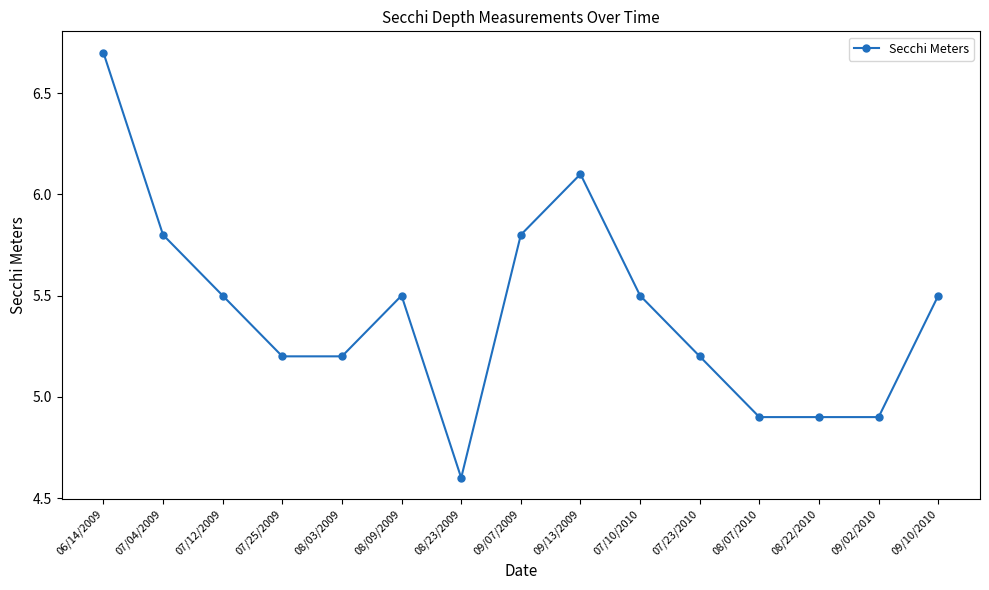

What is the value of the 4th point from the left?

5.2